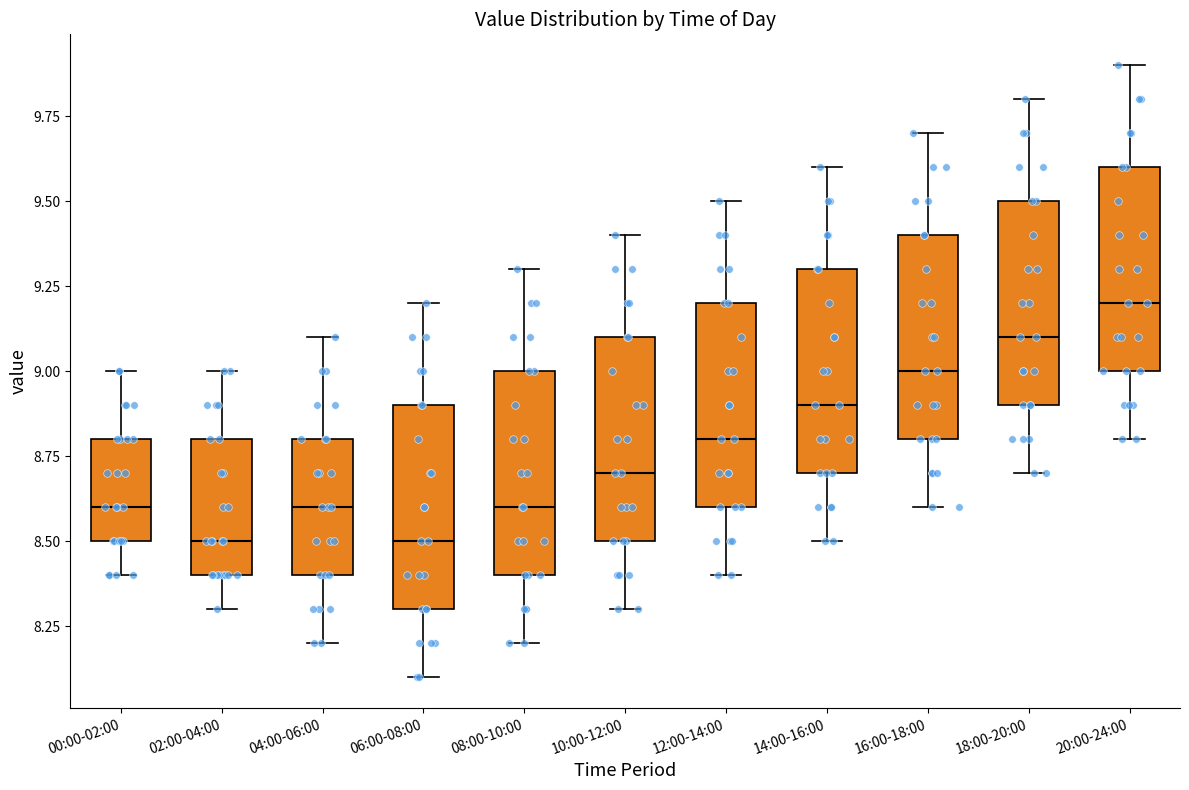

Where does the upper whisker of the box for 20:00-24:00 end on the y-axis? The values are not printed on the chart, so give them approximately, as read against the axis.

9.9